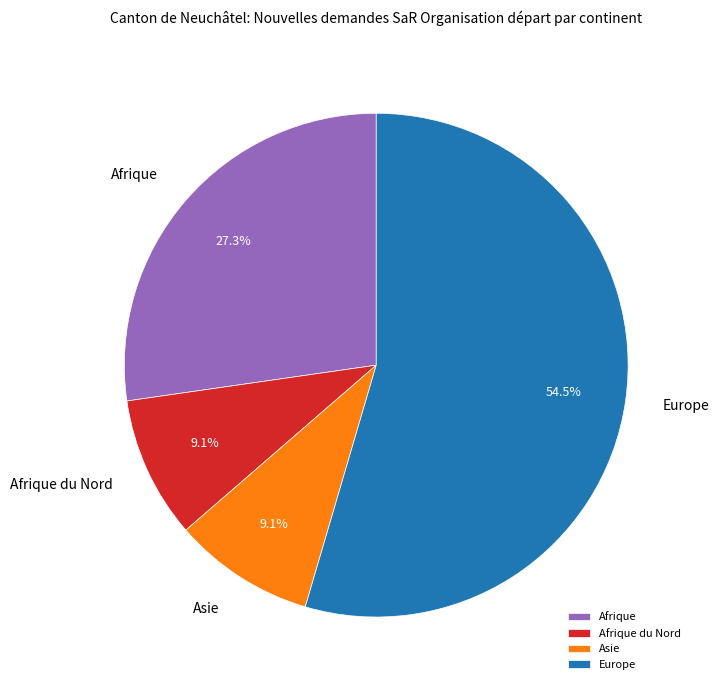

How many slices are in this pie chart?

4